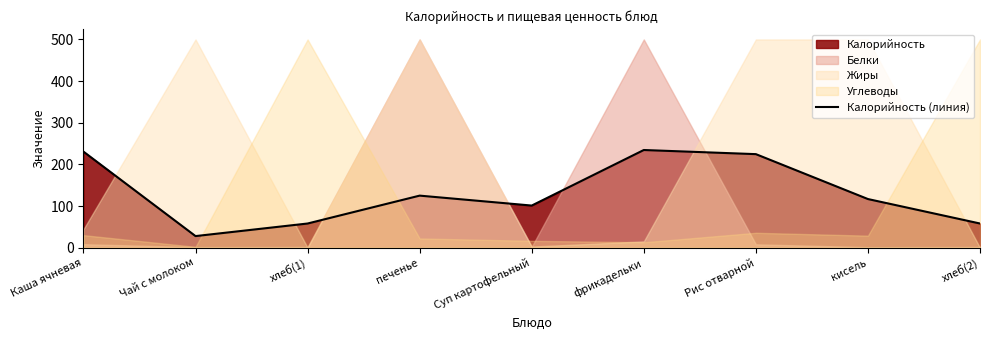

How many data points are above 116?

5